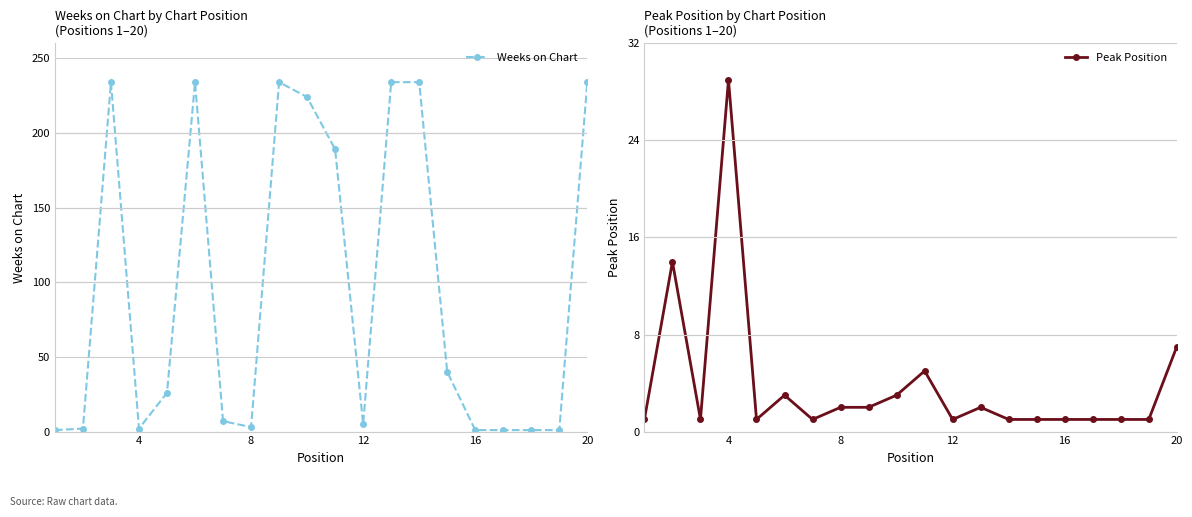

True or false: Weeks on Chart has more than 0 interior local peaks.

True